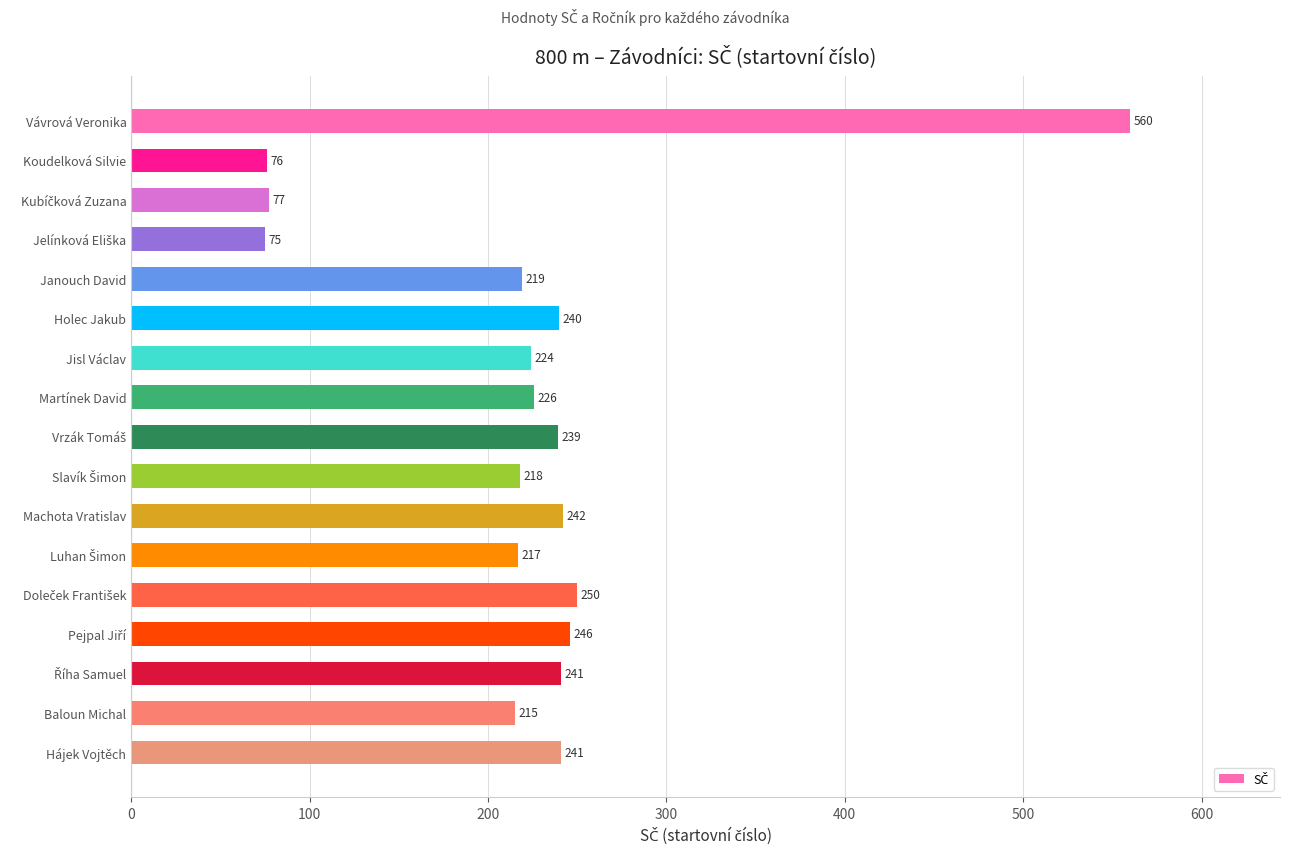

What is the value of the 17th bar from the top?

241